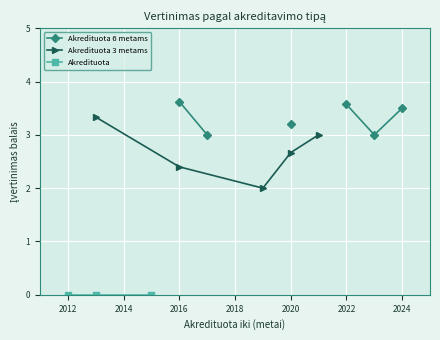

What is the lowest value of the Akredituota 3 metams series?

2.0